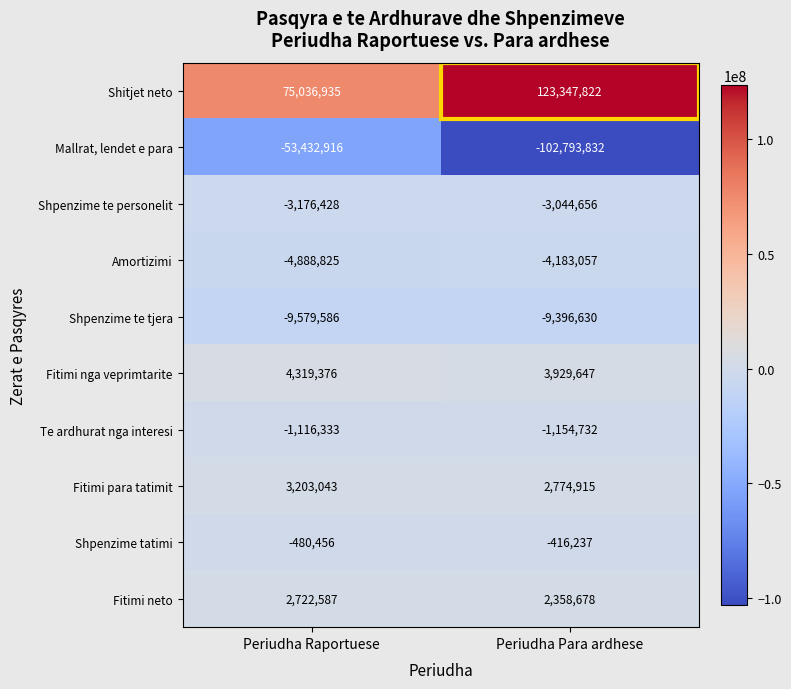

The Amortizimi series shows -4183057 at Periudha Para ardhese. True or false?

True